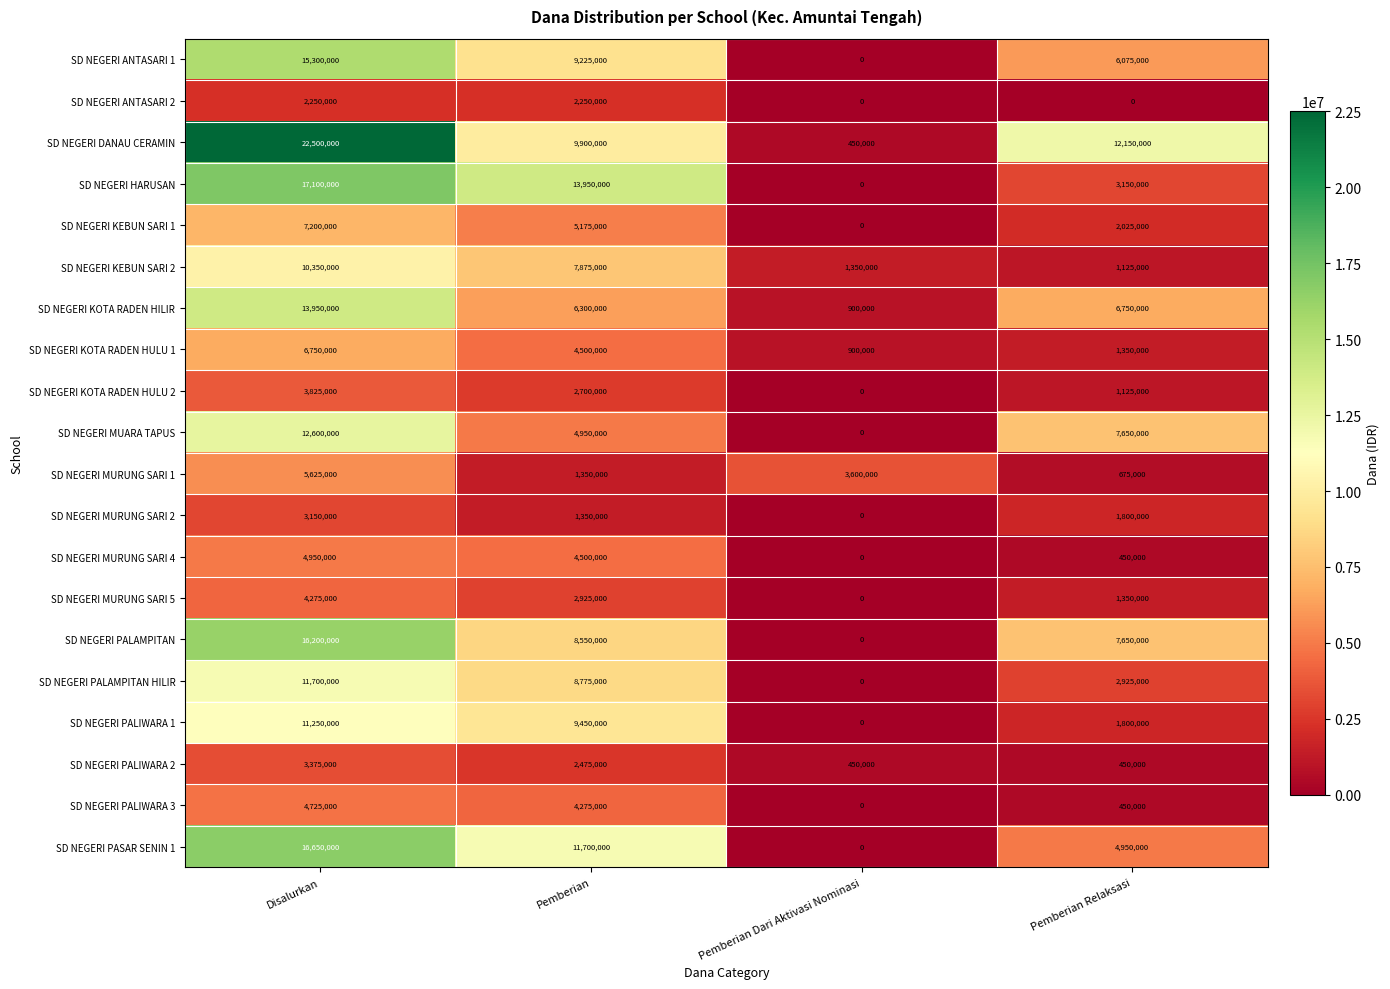

Which series has the largest range (max minus min)?

SD NEGERI DANAU CERAMIN